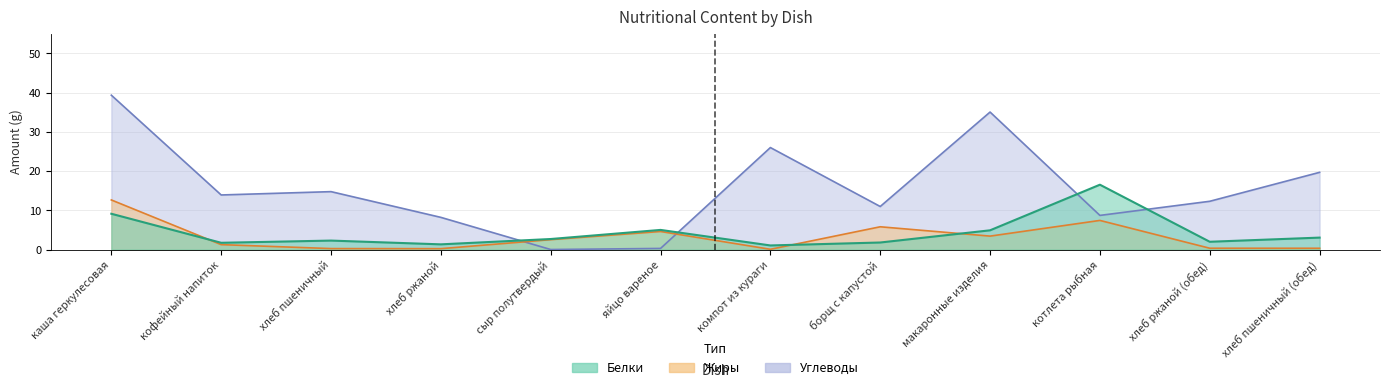

Count the number of data series in this chart.

3